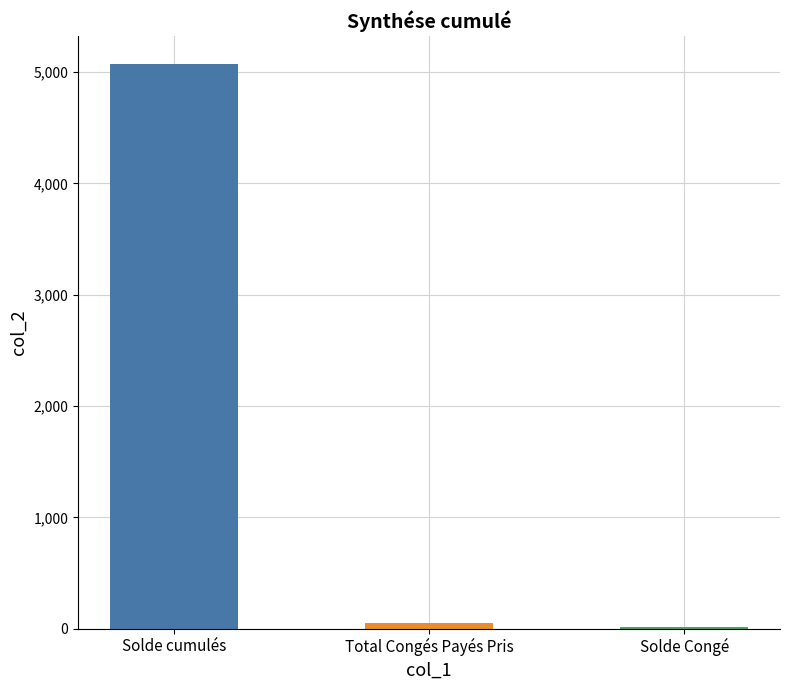

The value at Solde cumulés is 5071.0. True or false?

True